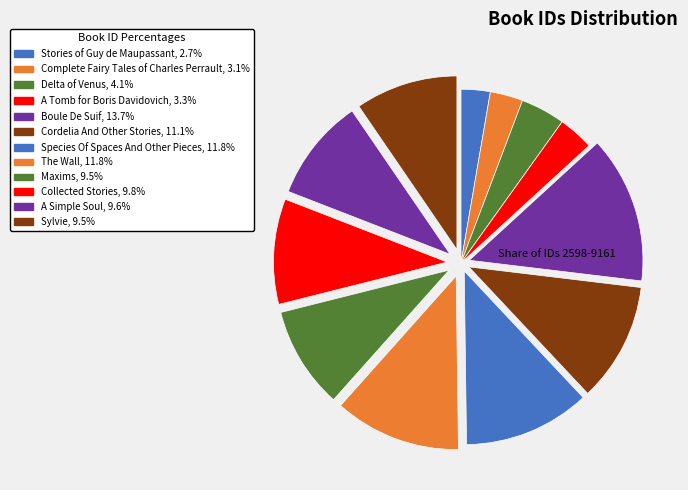

How many slices are in this pie chart?

12